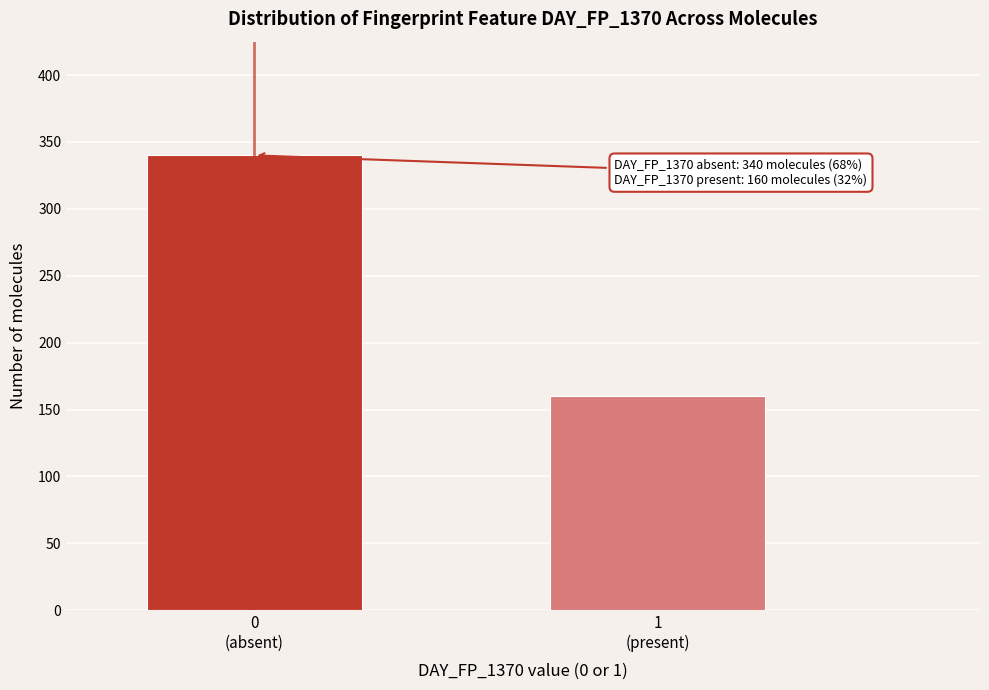

Reading left to right, extract all data points from this chart.

340	160